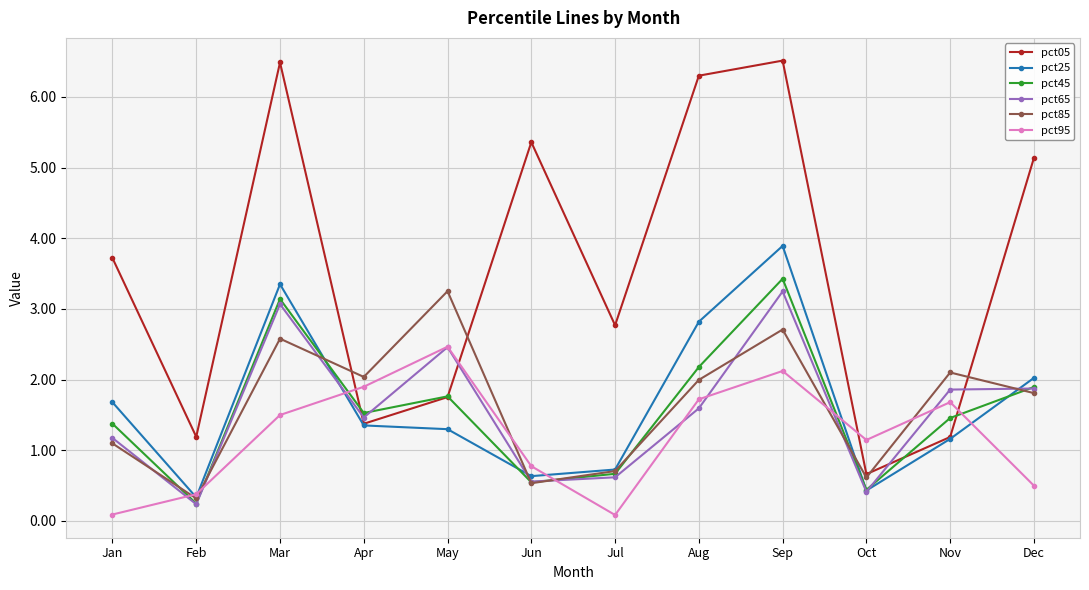

Which category has the highest value in the pct65 series?

Sep